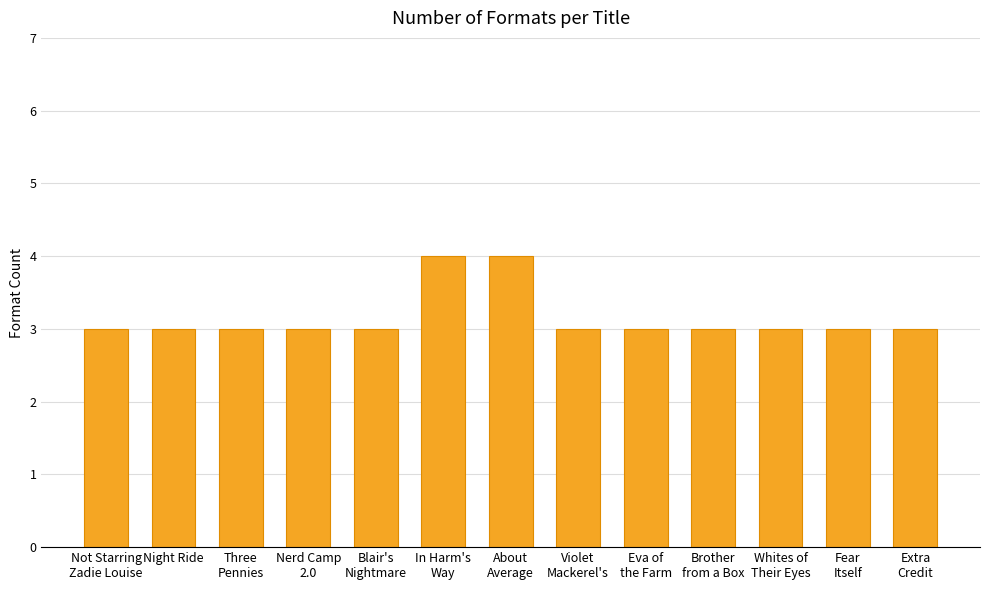

The value at Violet
Mackerel's is 2. True or false?

False